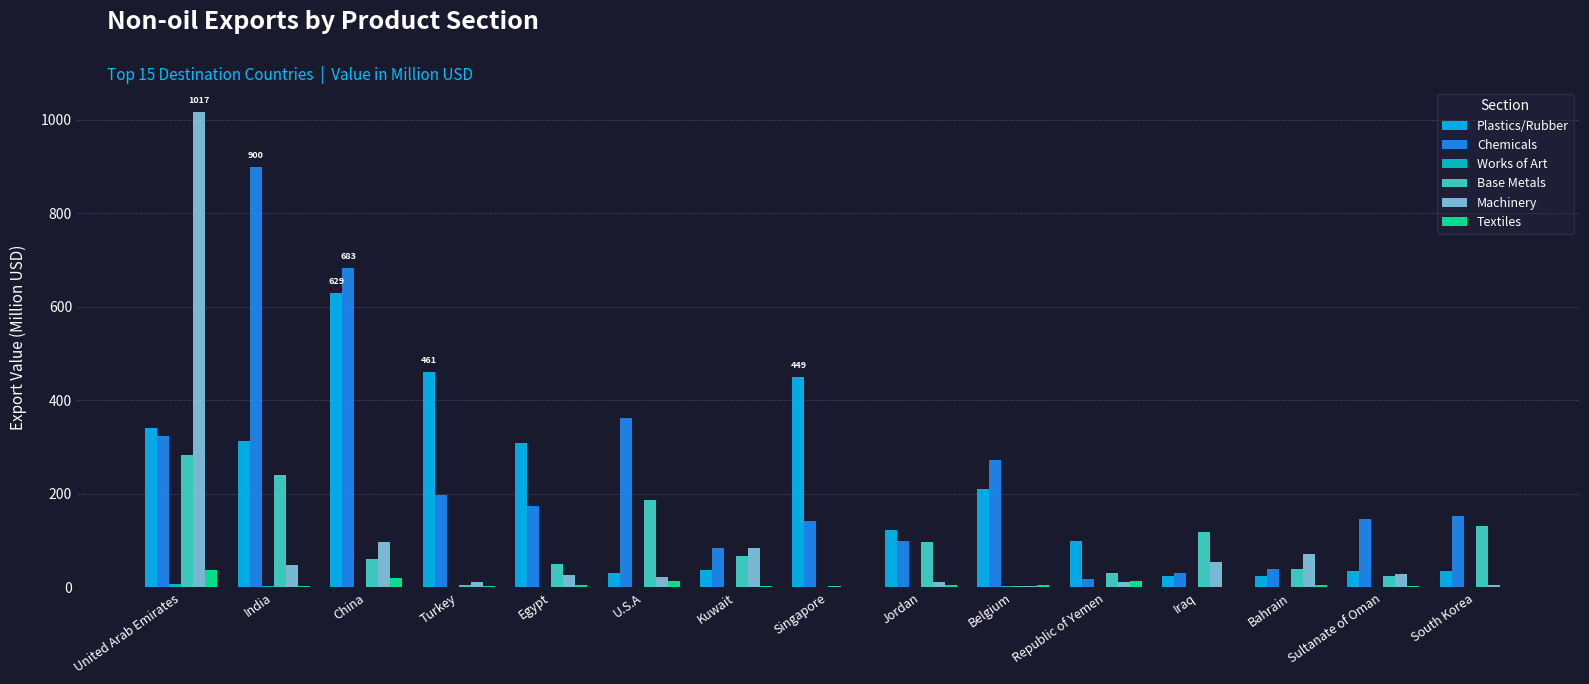

Which series has the widest spread of values?

Machinery